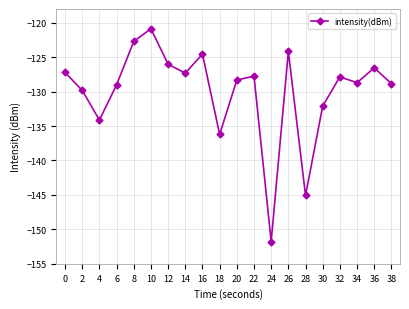

What is the change in value from 6 to 30?

-3.1